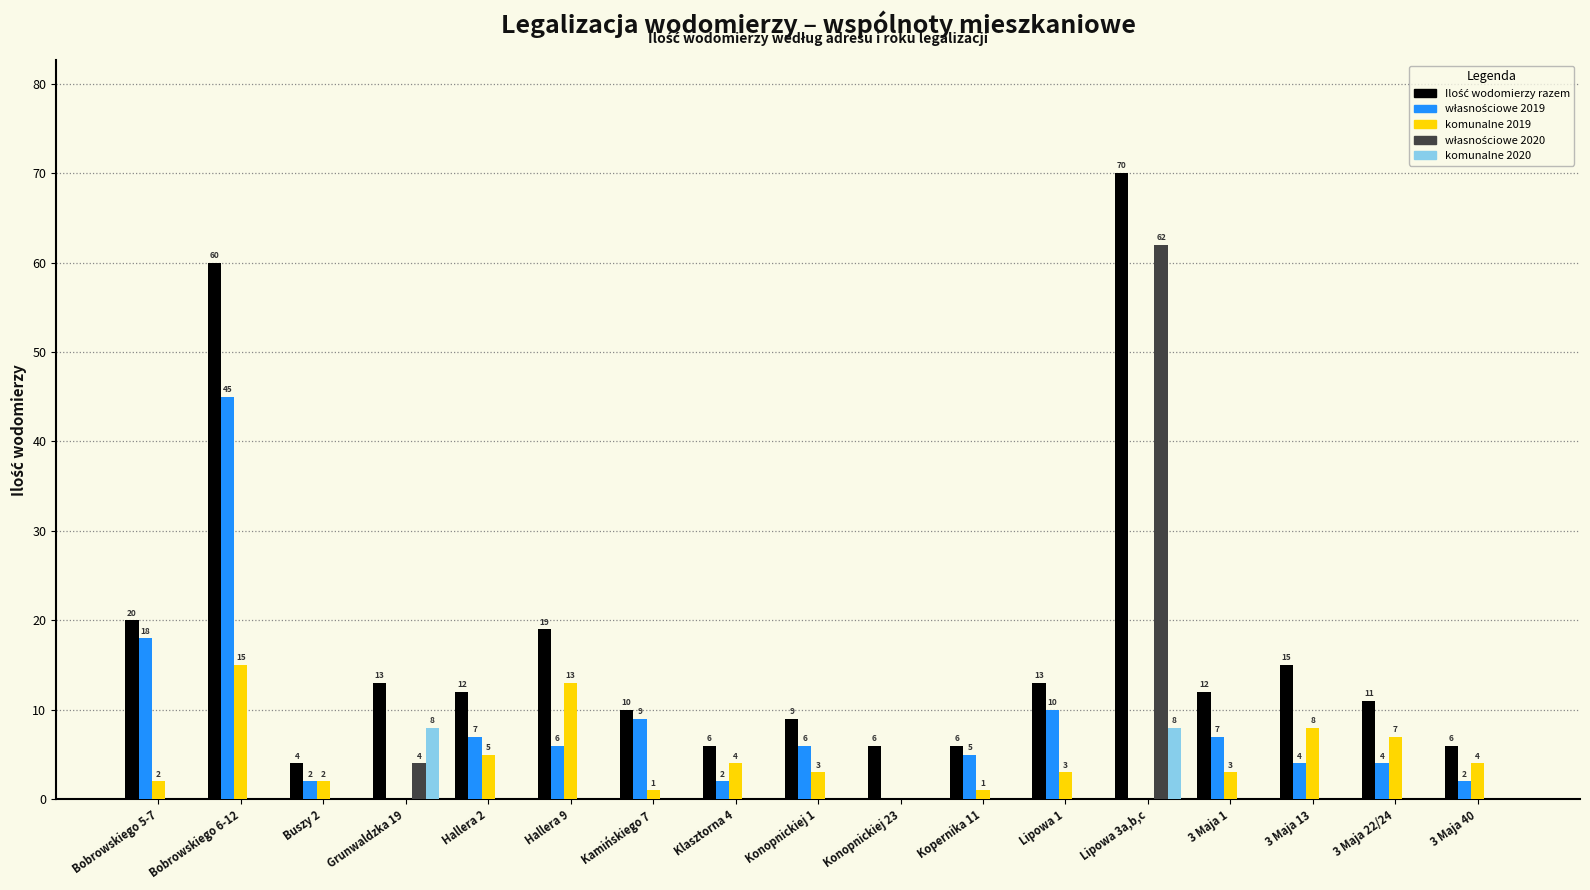

What is the sum of all komunalne 2020 values?

16